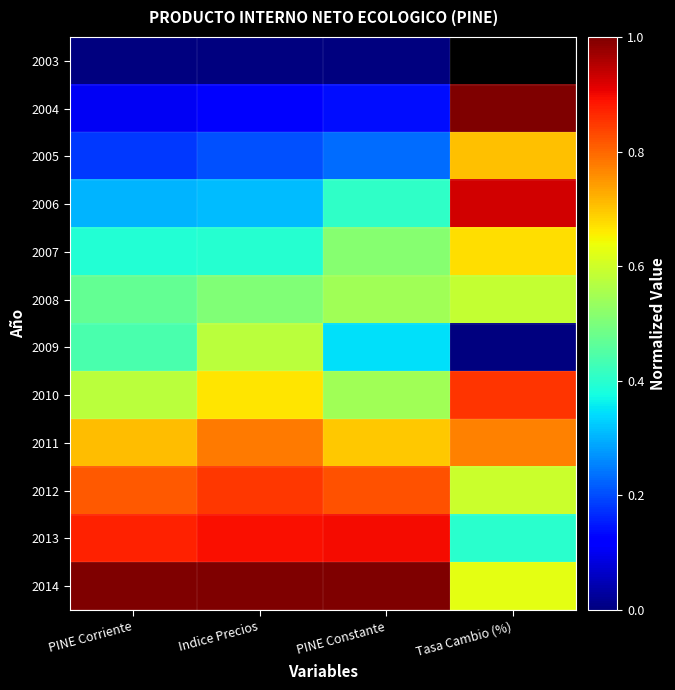

Between PINE Constante and PINE Corriente, which is larger?

PINE Constante